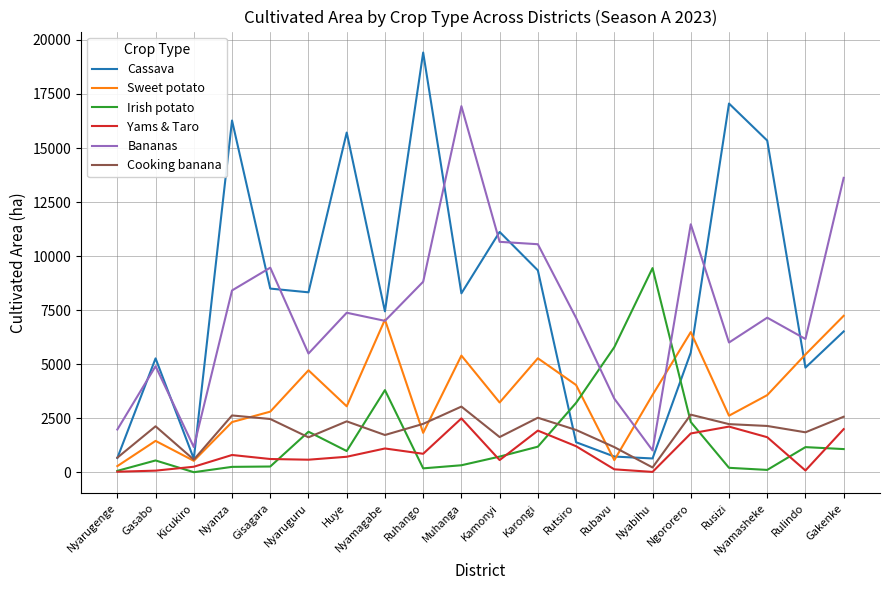

At which label is Bananas closest to 8977?

Ruhango